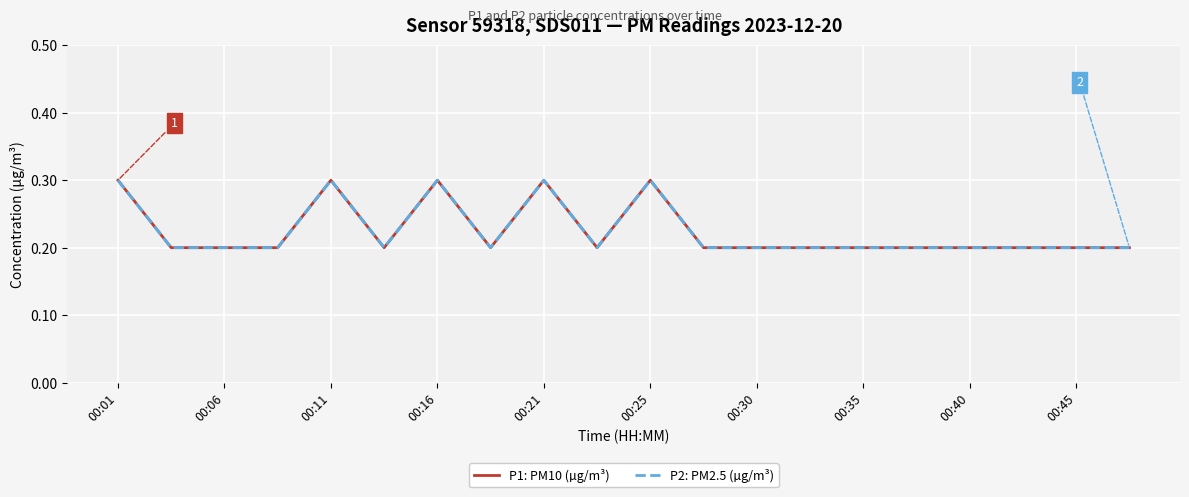

Is this an area chart (filled region under the line)?

No